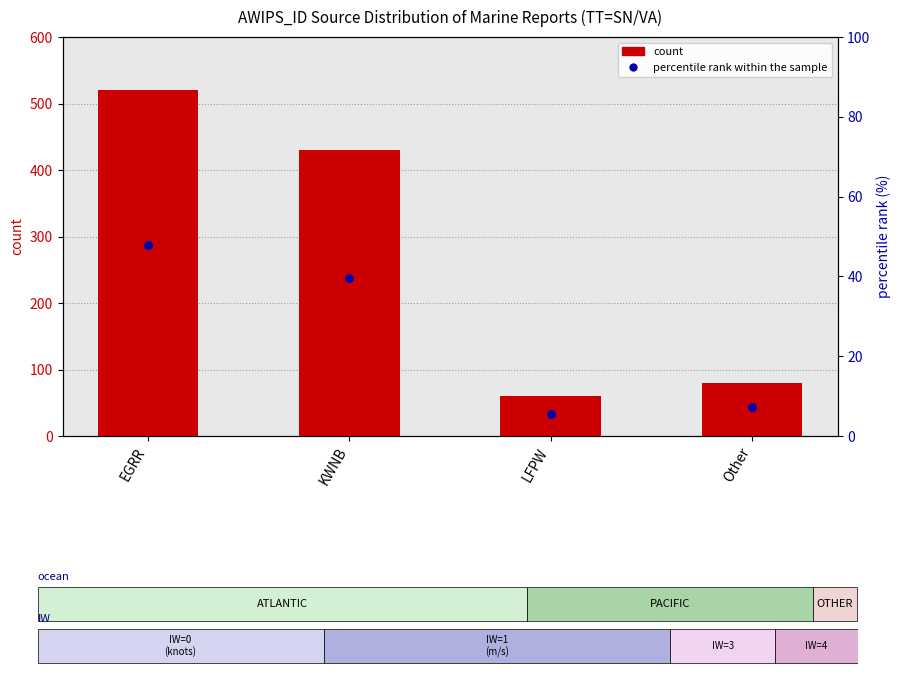

Which series has the largest total across all categories?

count